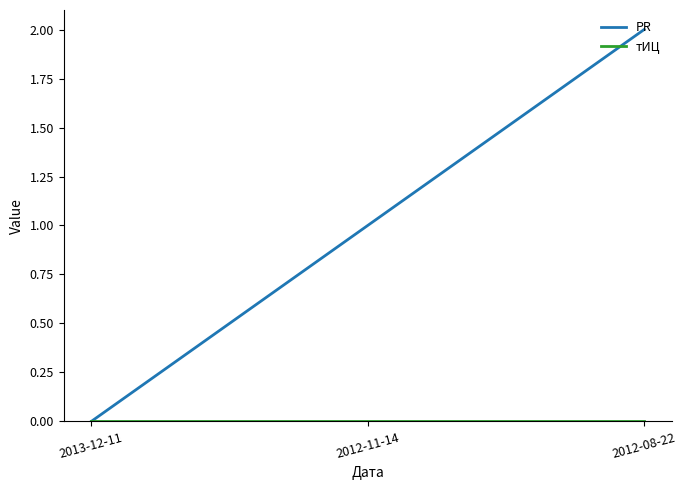

At which label does PR reach its minimum?

2013-12-11